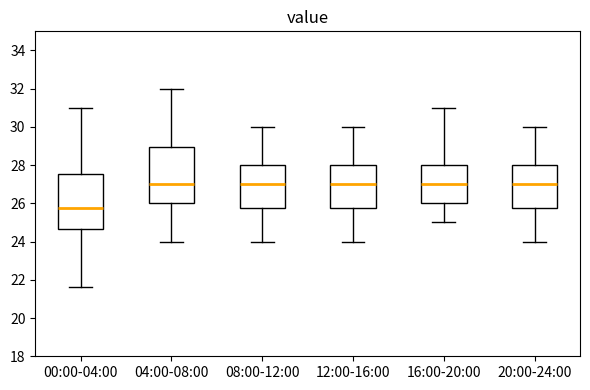

Where is the upper edge of the box for 20:00-24:00 on the y-axis? The values are not printed on the chart, so give them approximately, as read against the axis.

28.0